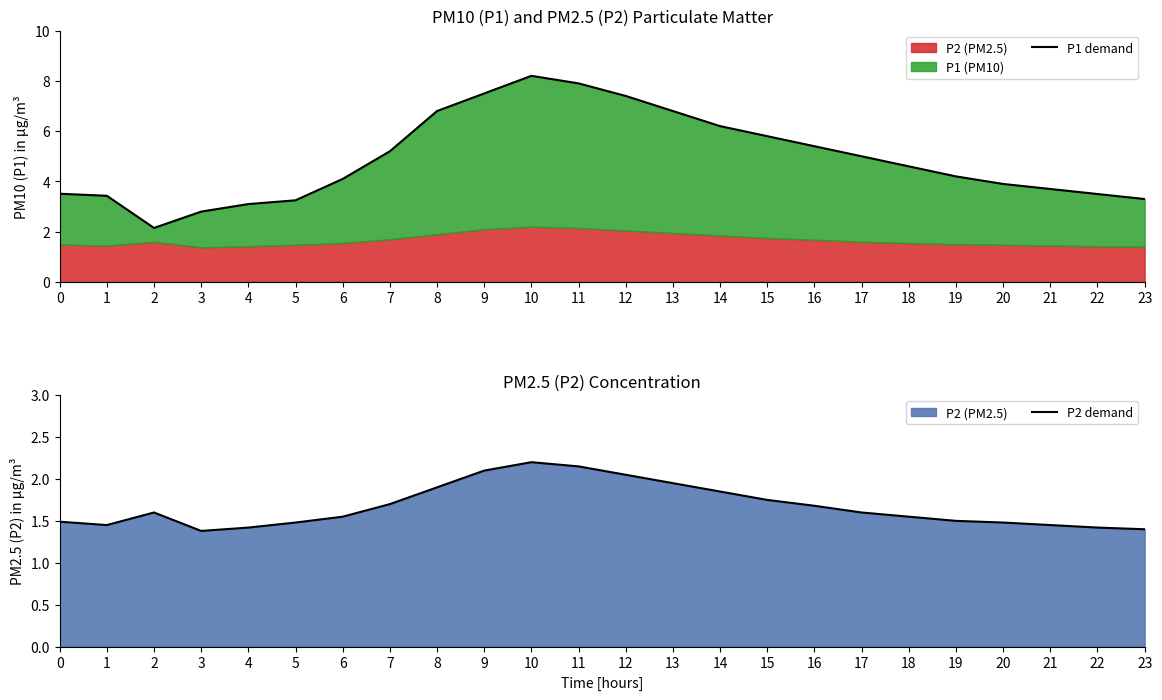

Does the chart display data point markers on the line(s)?

No